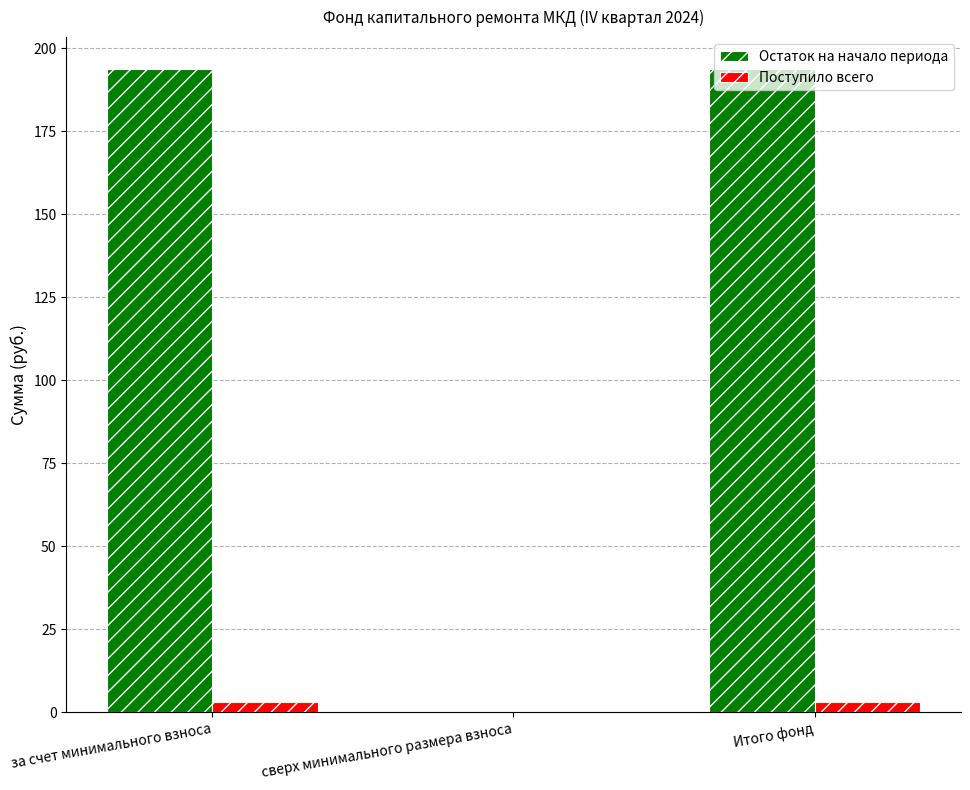

Which series changed the most between сверх минимального размера взноса and Итого фонд?

Остаток на начало периода